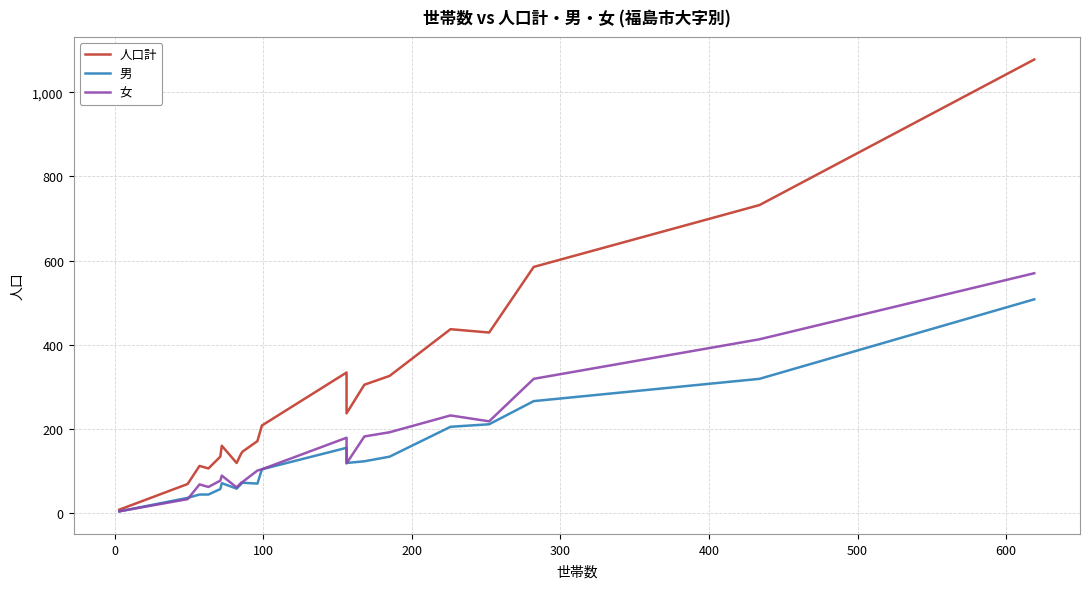

How many intersections are there between 女 and 男?

3